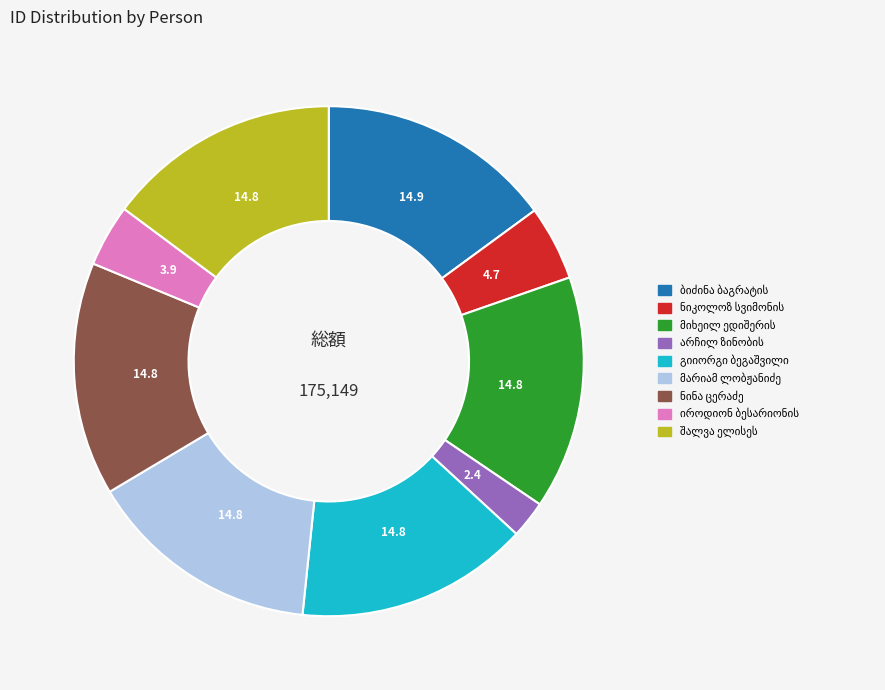

Does any single category account for the majority?

No